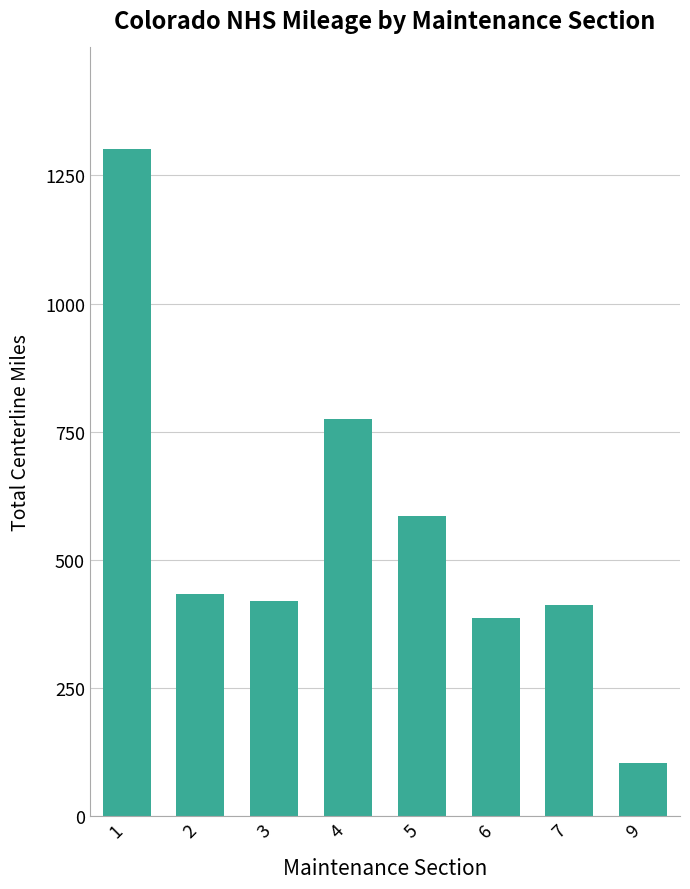

The chart shows a value of 418.5 at 3. True or false?

True